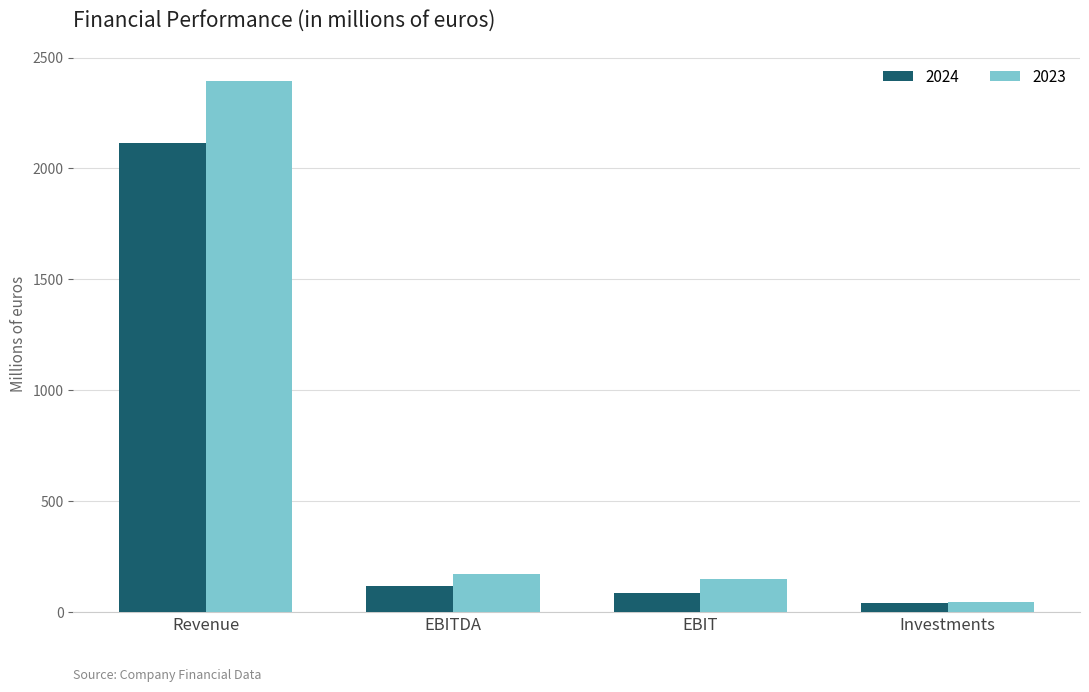

What is the minimum value shown in the chart?

43